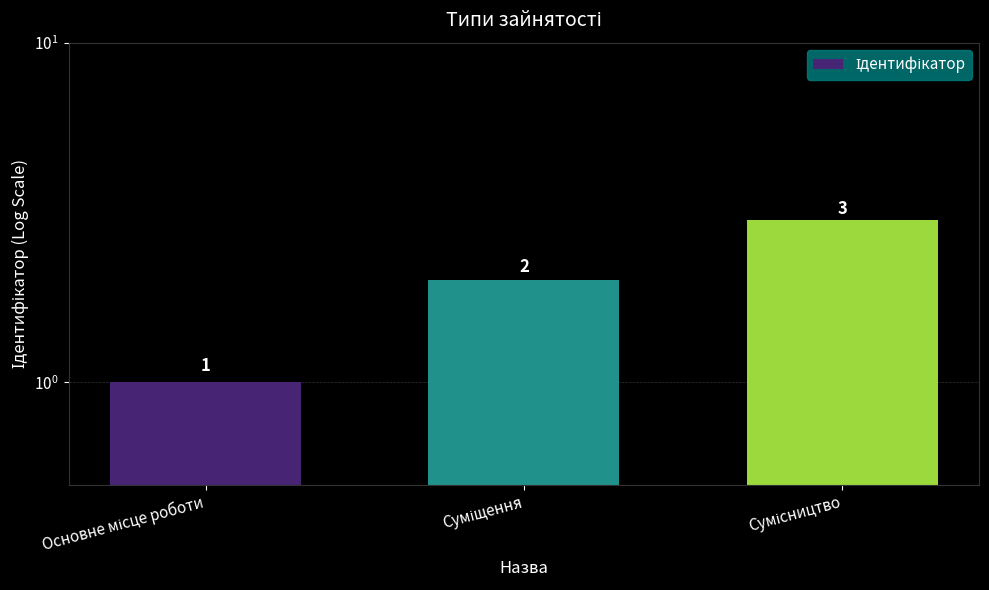

The chart shows a value of 3 at Сумісництво. True or false?

True